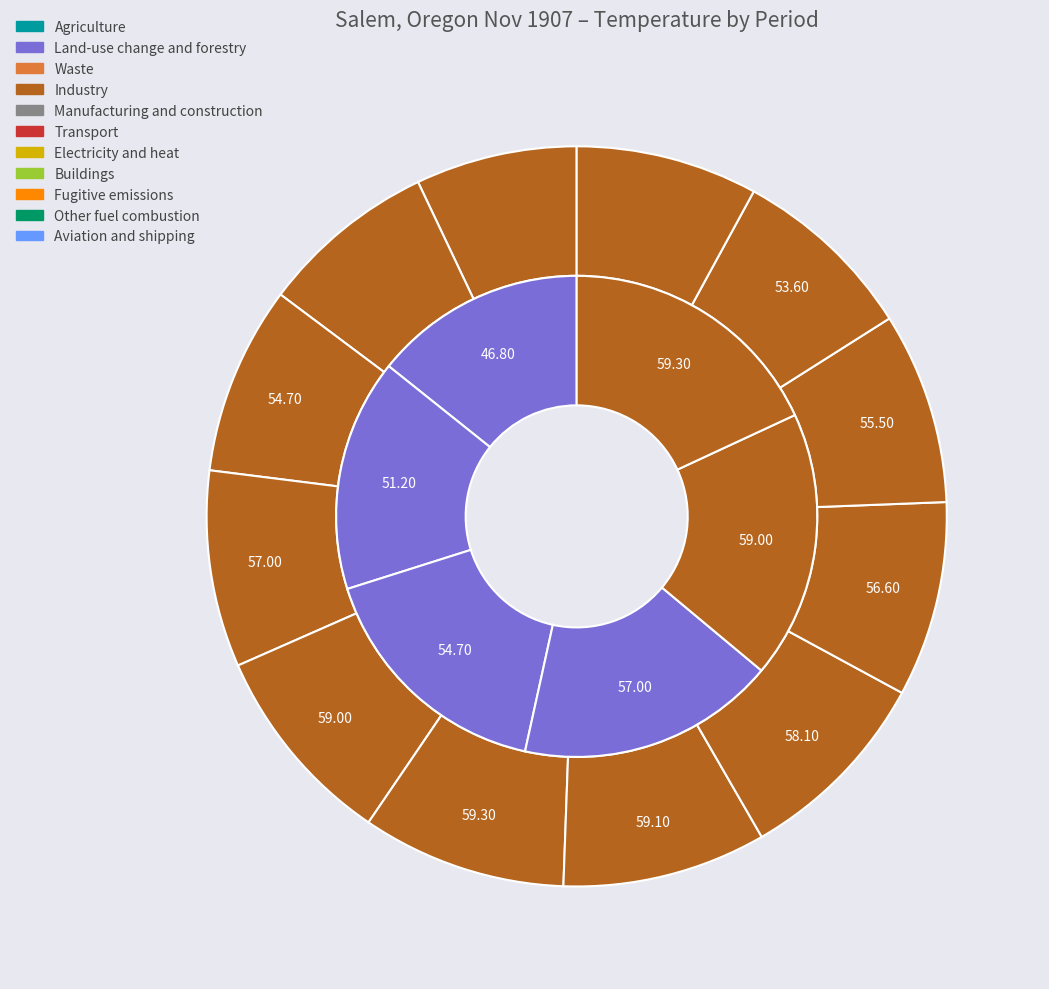

How many segments does this pie chart have?

12